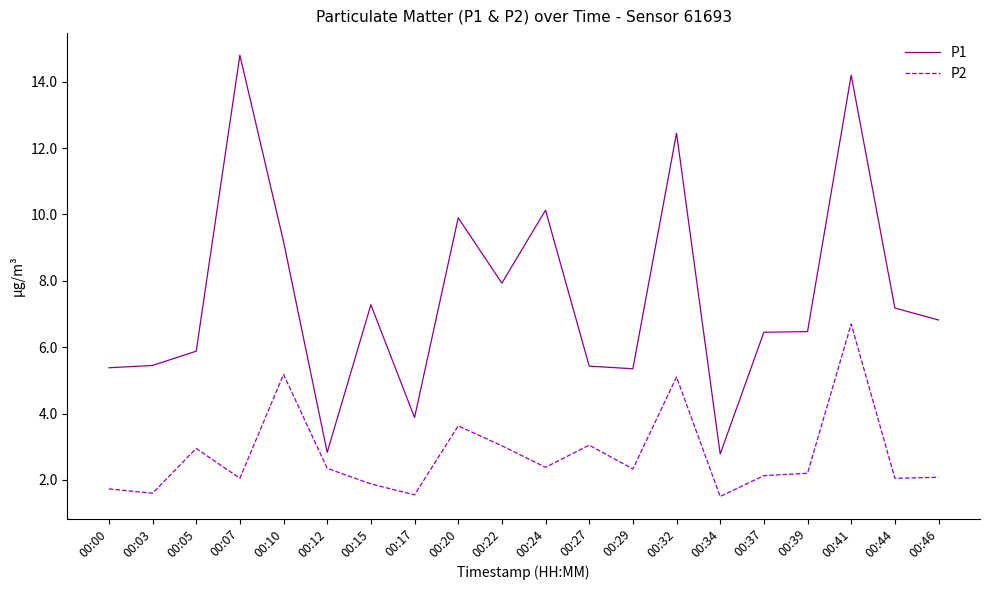

What is the minimum value for P2?

1.5